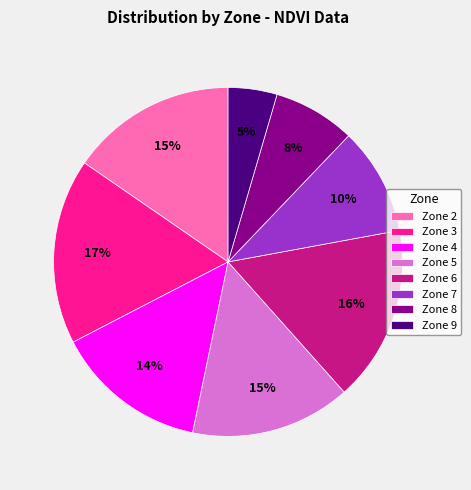

To the nearest percent, what is the combined percentage of Zone 9 and Zone 3?

22%